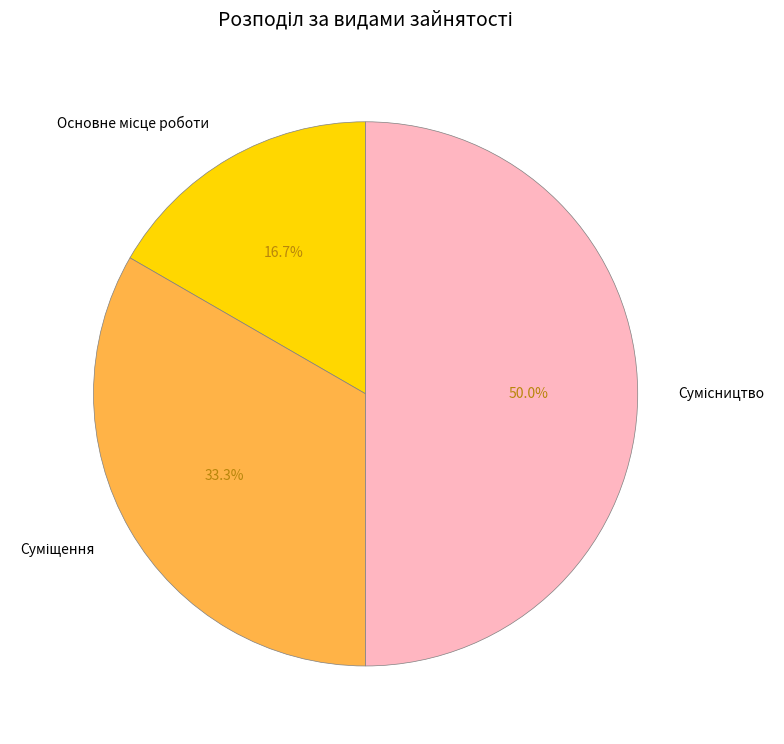

What is the total percentage of Основне місце роботи and Сумісництво?

66.7%